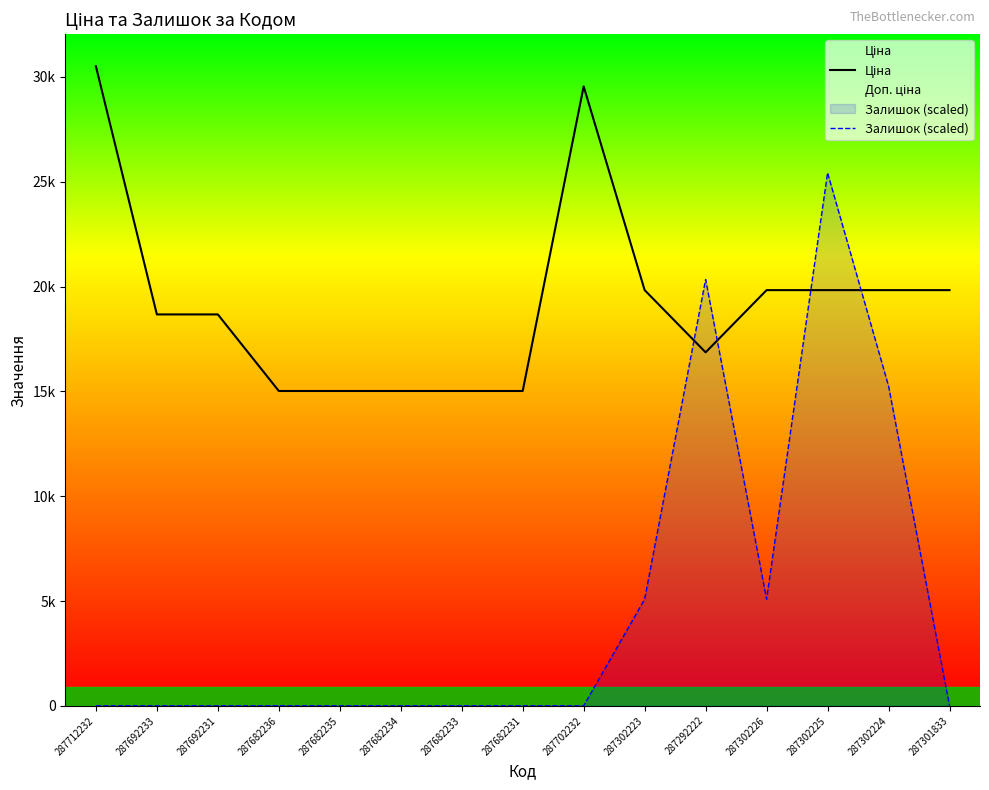

What is the difference between the second highest and second lowest values in the Залишок (scaled) series?

20341.6